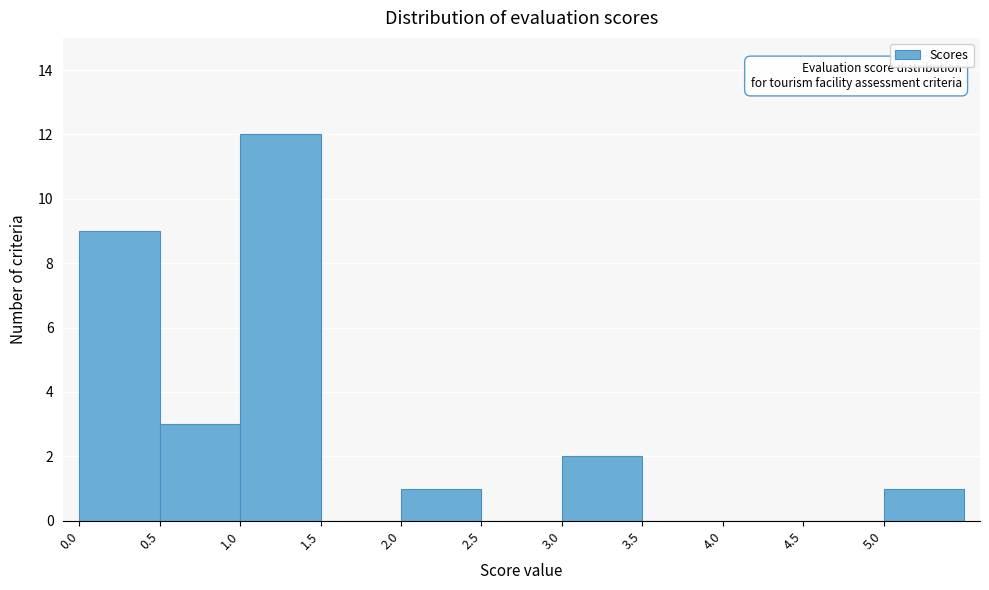

Reading left to right, transcribe this chart: for each bar, give the range it covers on the x-axis and its height. The values are not printed on the chart, so give them approximately, as read against the axis.

0.0 to 0.5: 9
0.5 to 1.0: 3
1.0 to 1.5: 12
1.5 to 2.0: 0
2.0 to 2.5: 1
2.5 to 3.0: 0
3.0 to 3.5: 2
3.5 to 4.0: 0
4.0 to 4.5: 0
4.5 to 5.0: 0
5.0 to 5.5: 1